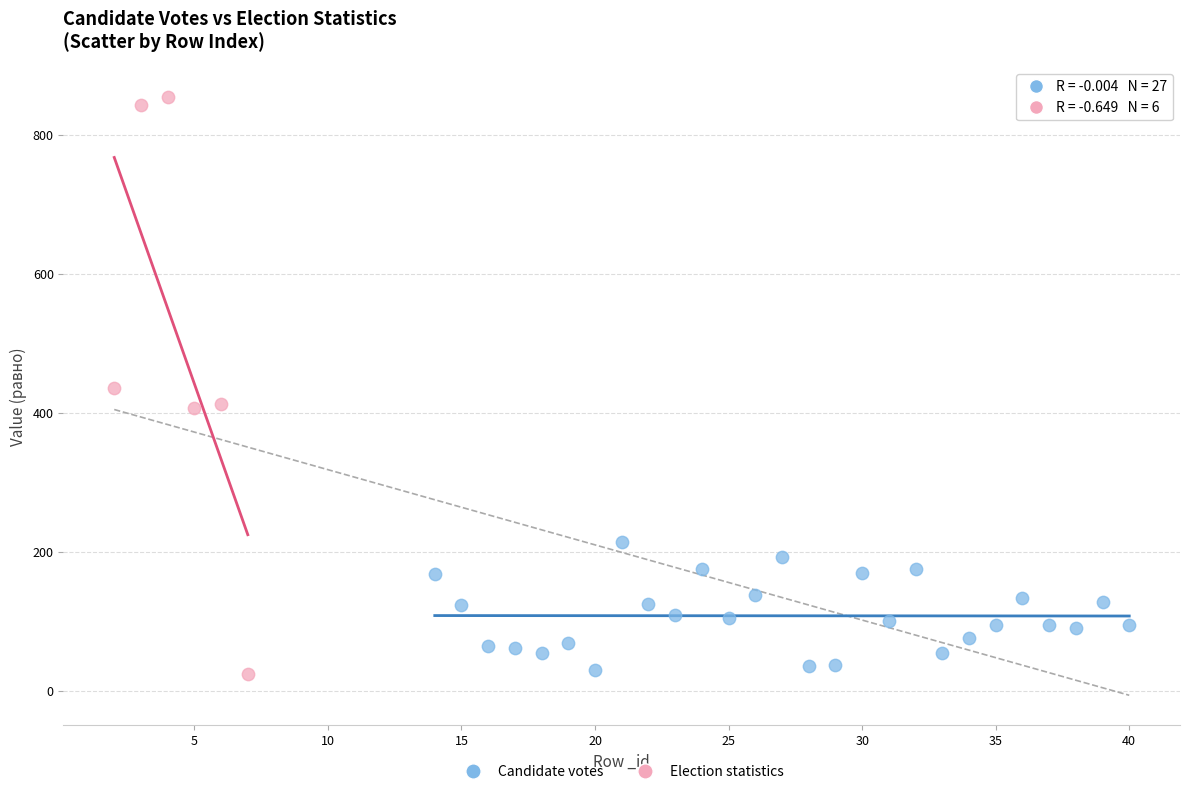

Which series has the largest Y range (max minus min)?

Election statistics